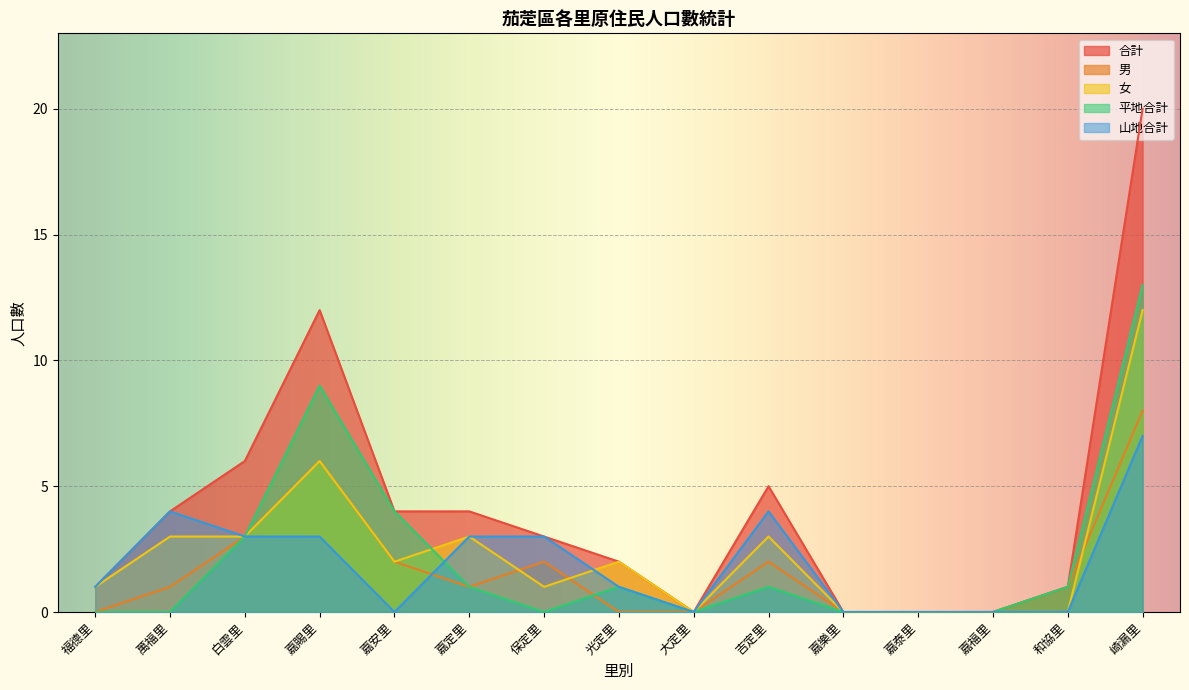

How many values in 男 are above zero?

9